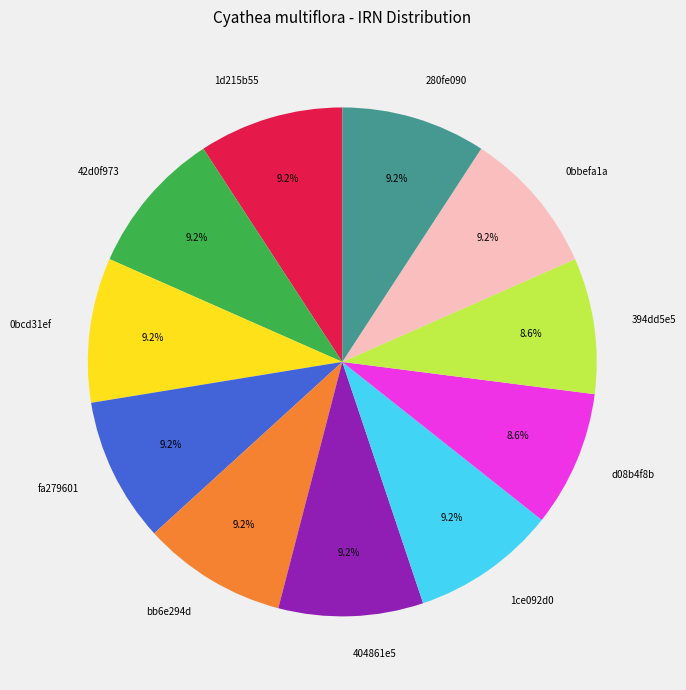

Approximately how many times larger is the value at 1ce092d0 compared to 404861e5?

1.0